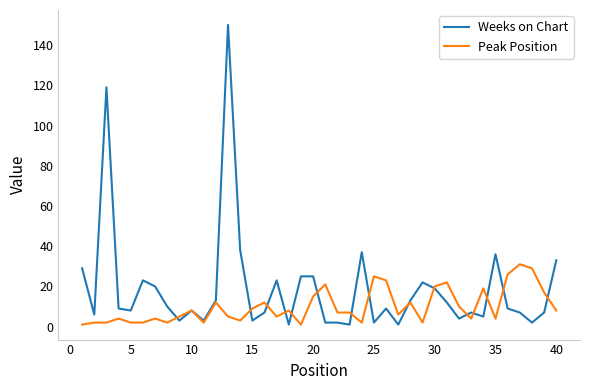

List the series in order of their peak value, lowest first.

Peak Position, Weeks on Chart